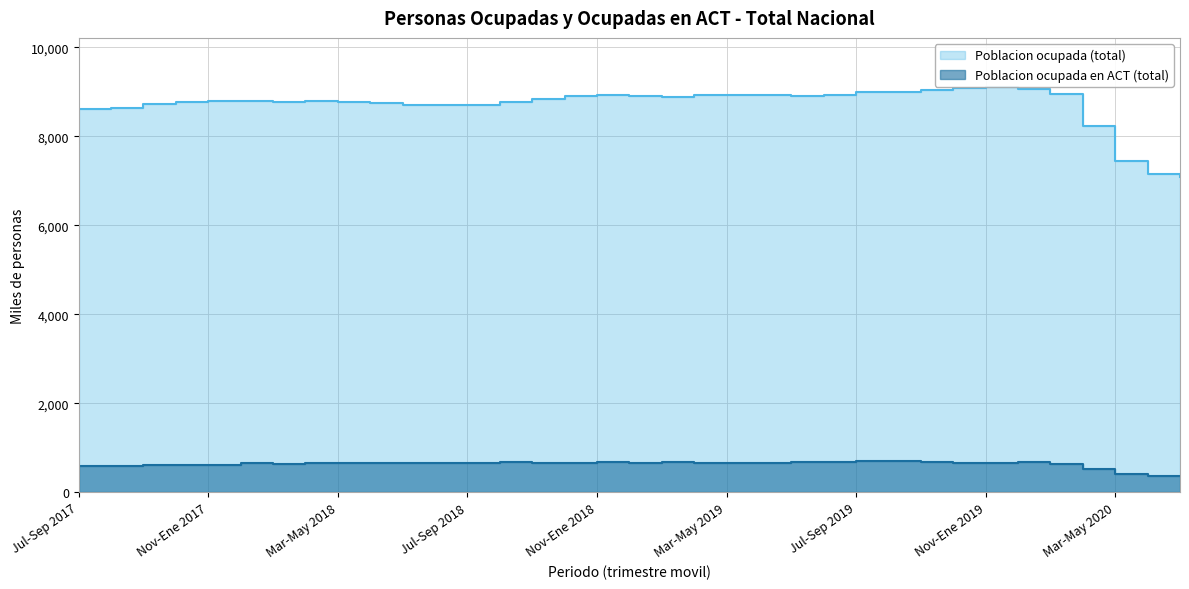

What position from the right is Oct-Dic 2018?

20